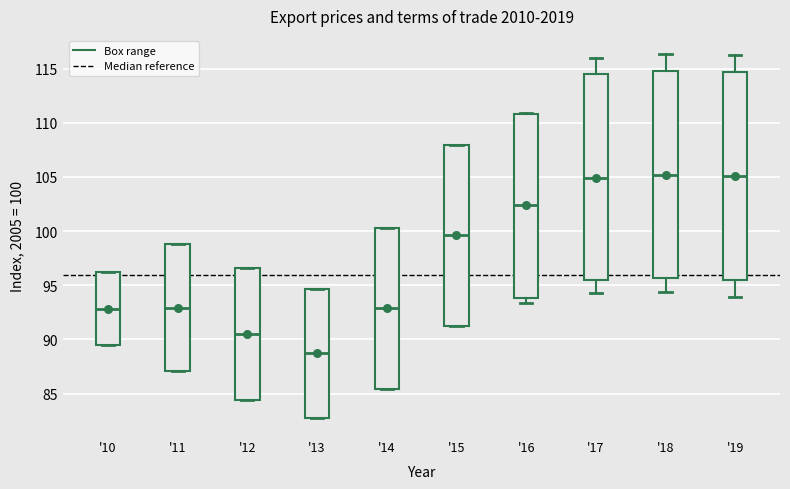

Reading left to right, read every box against the y-axis: the position of its median line, the range the box covers, and the ends of its whiskers. The values are not printed on the chart, so give them approximately, as read against the axis.

'10: median 93.0, box 89.5 to 96.0, whiskers 89.5 to 96.0
'11: median 93.0, box 87.0 to 99.0, whiskers 87.0 to 99.0
'12: median 90.5, box 84.5 to 96.5, whiskers 84.5 to 96.5
'13: median 88.5, box 83.0 to 94.5, whiskers 83.0 to 94.5
'14: median 93.0, box 85.5 to 100.5, whiskers 85.5 to 100.5
'15: median 99.5, box 91.0 to 108.0, whiskers 91.0 to 108.0
'16: median 102.5, box 94.0 to 111.0, whiskers 93.5 to 111.0
'17: median 105.0, box 95.5 to 114.5, whiskers 94.5 to 116.0
'18: median 105.0, box 95.5 to 114.5, whiskers 94.5 to 116.5
'19: median 105.0, box 95.5 to 114.5, whiskers 94.0 to 116.0